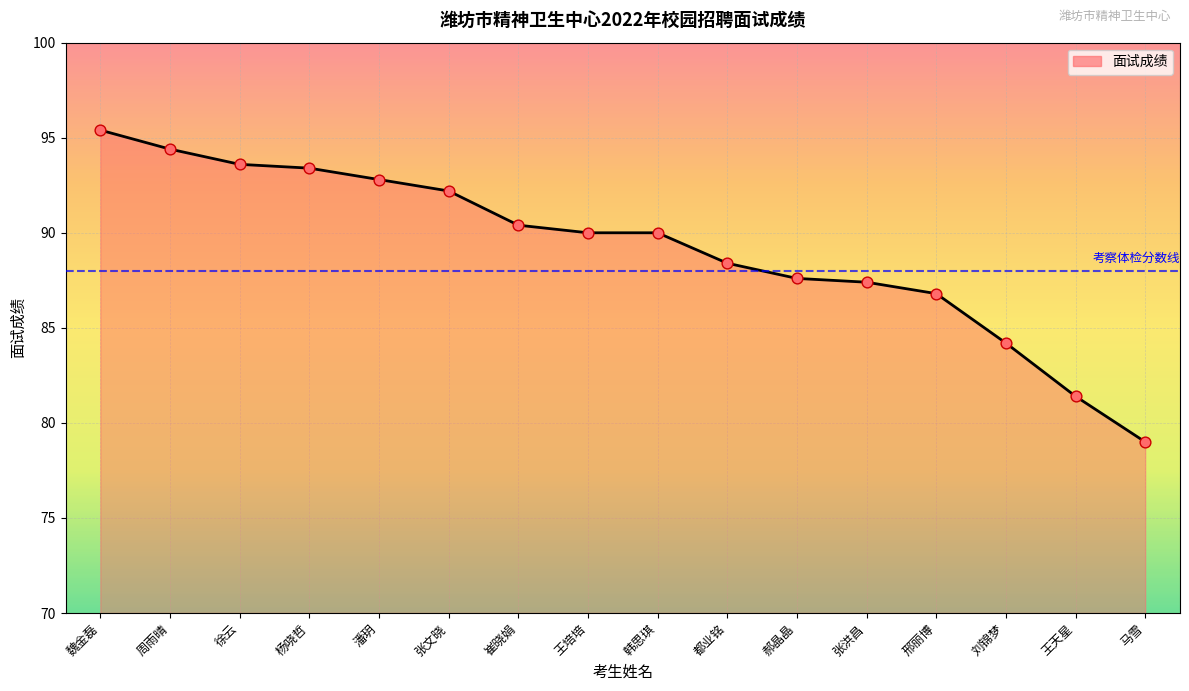

What is the change in value from 杨哓哲 to 张洪昌?

-6.0